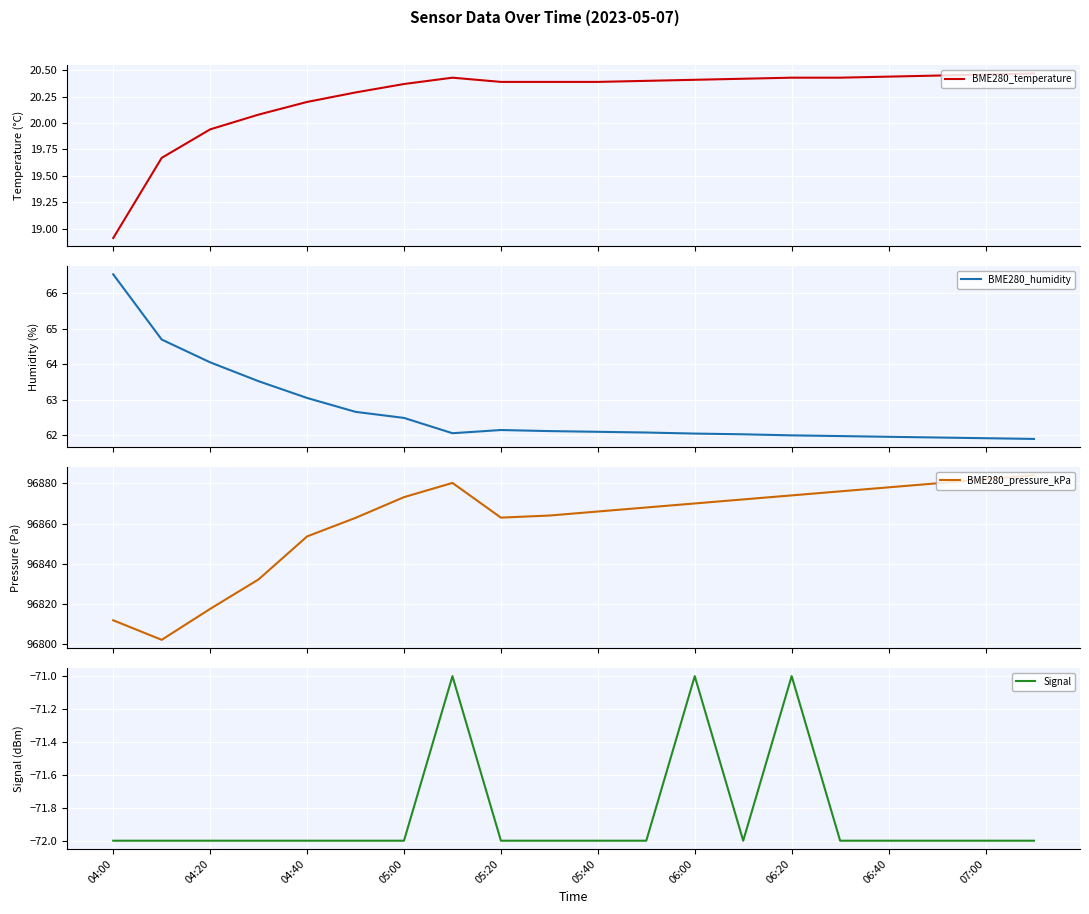

What is the lowest value of the BME280_temperature series?

18.9